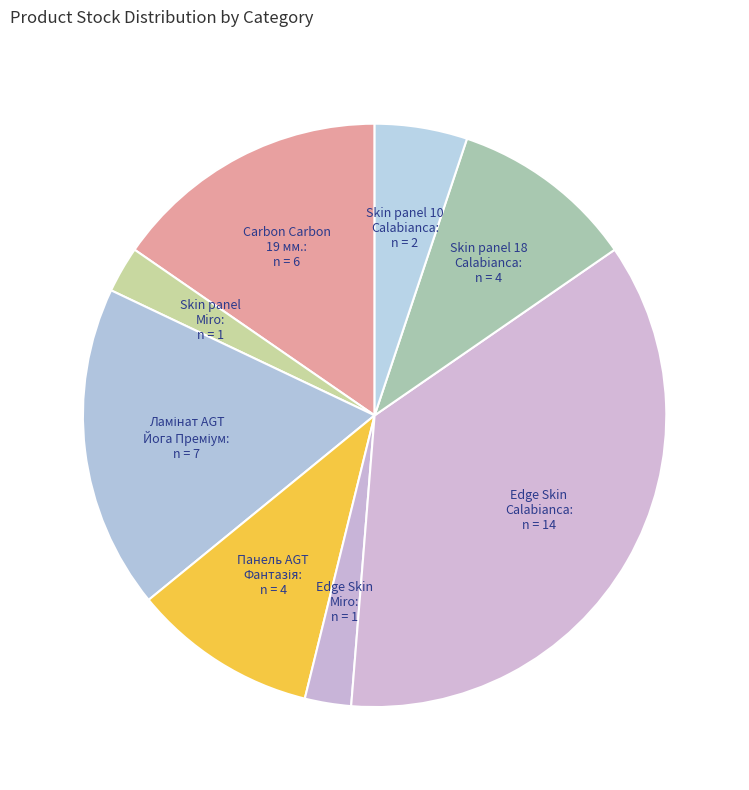

What is the smallest slice in the pie chart?

Skin panel 18 mm. Miro